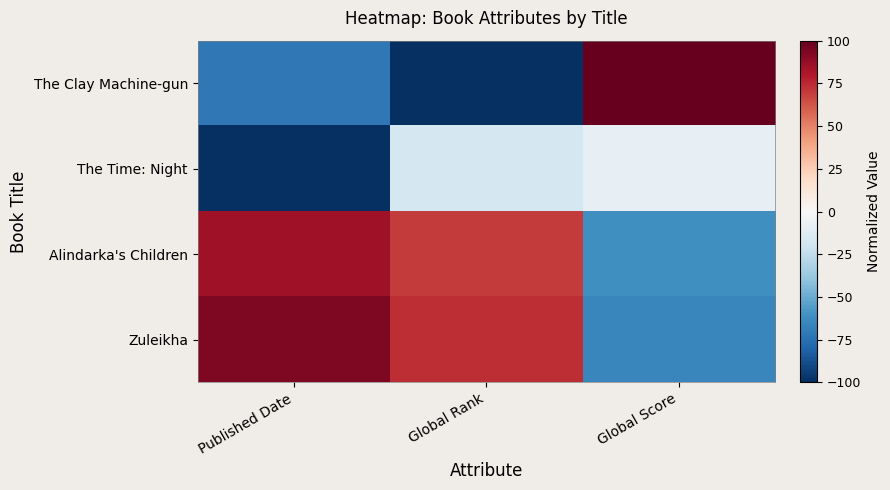

Which series has the largest range (max minus min)?

The Clay Machine-gun